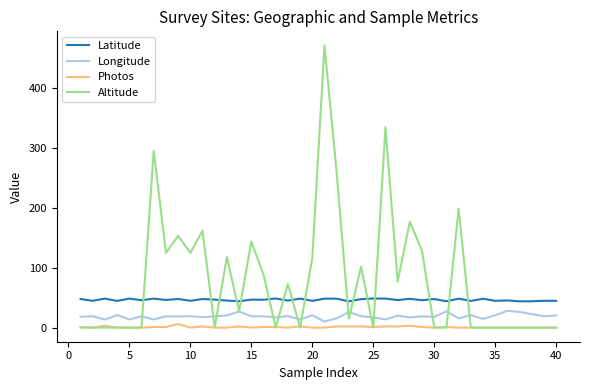

Which series has the widest spread of values?

Altitude